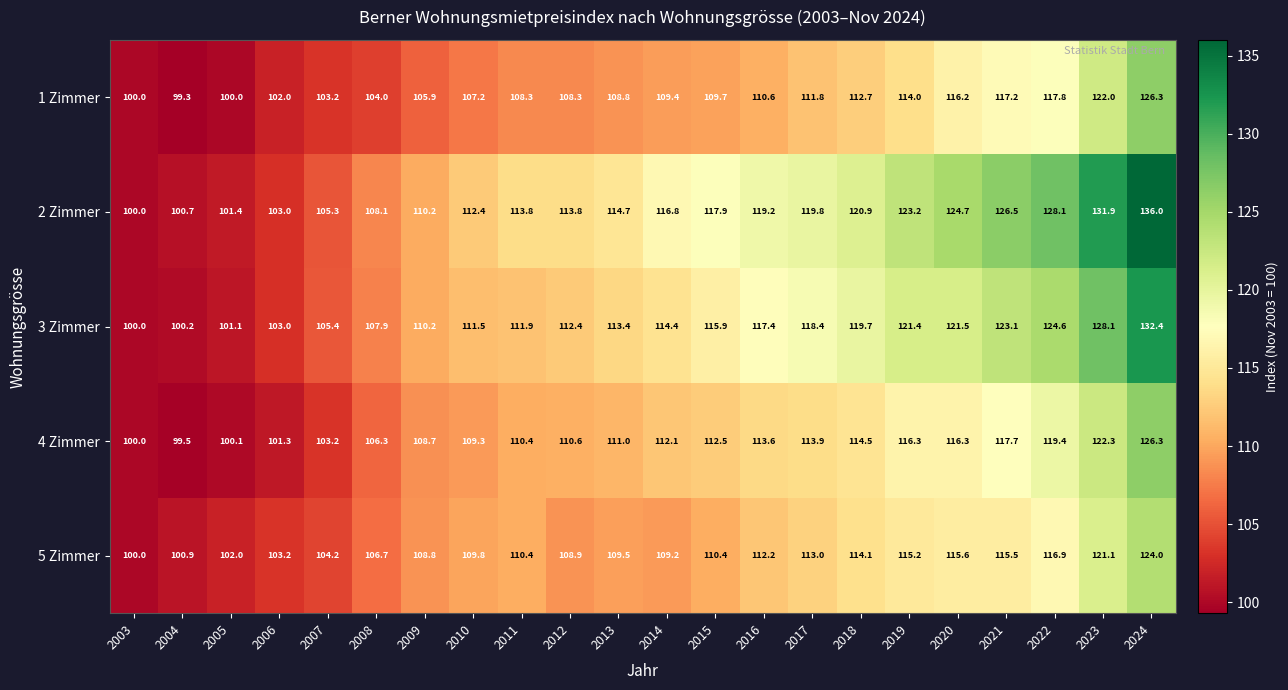

What is the difference between the 1 Zimmer values at 2003 and 2018?

12.7